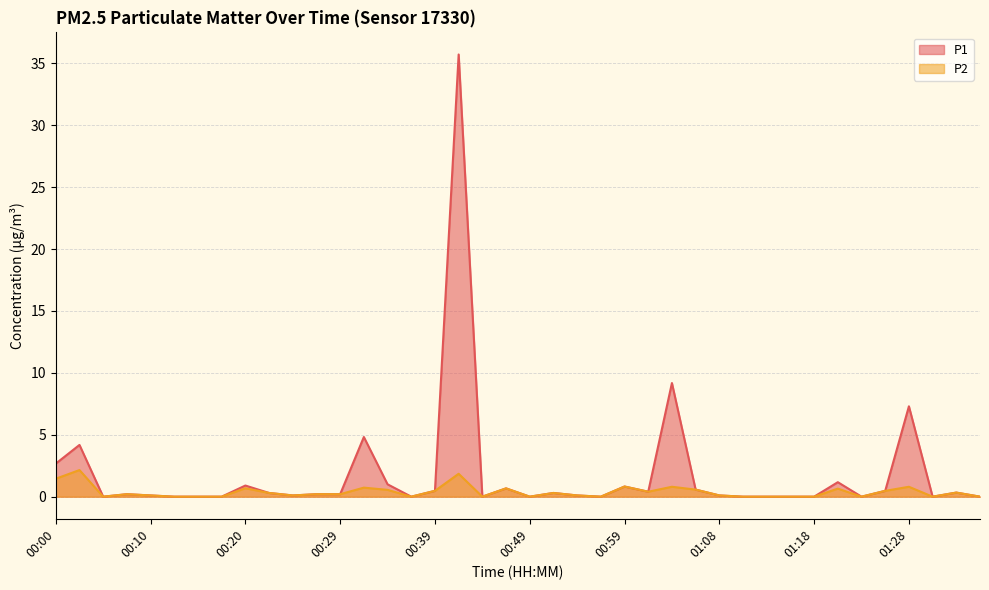

What is the sum of the P1 values at 00:44 and 01:33?

0.3